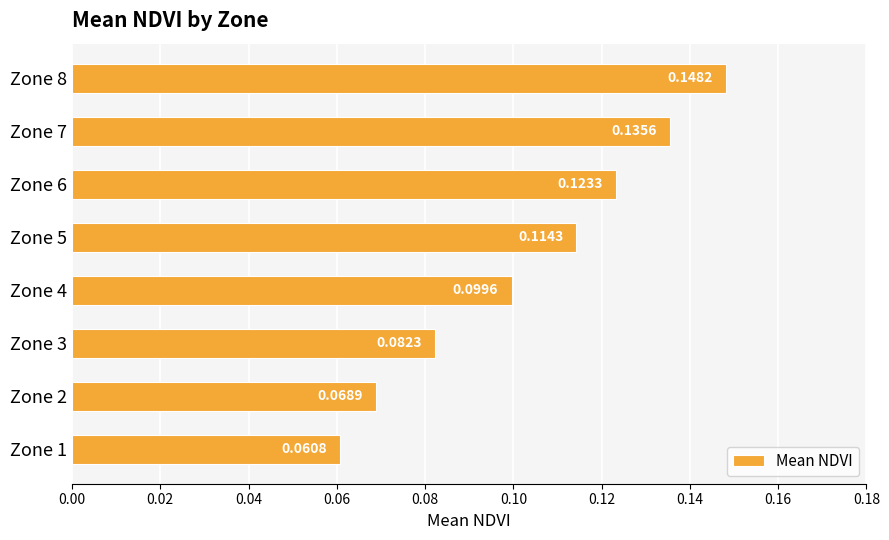

Between Zone 8 and Zone 5, which is larger?

Zone 8